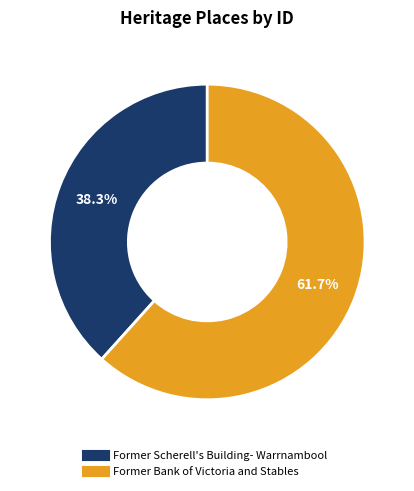

Is it true that Former Scherell's Building- Warrnambool is 33% of the pie?

False